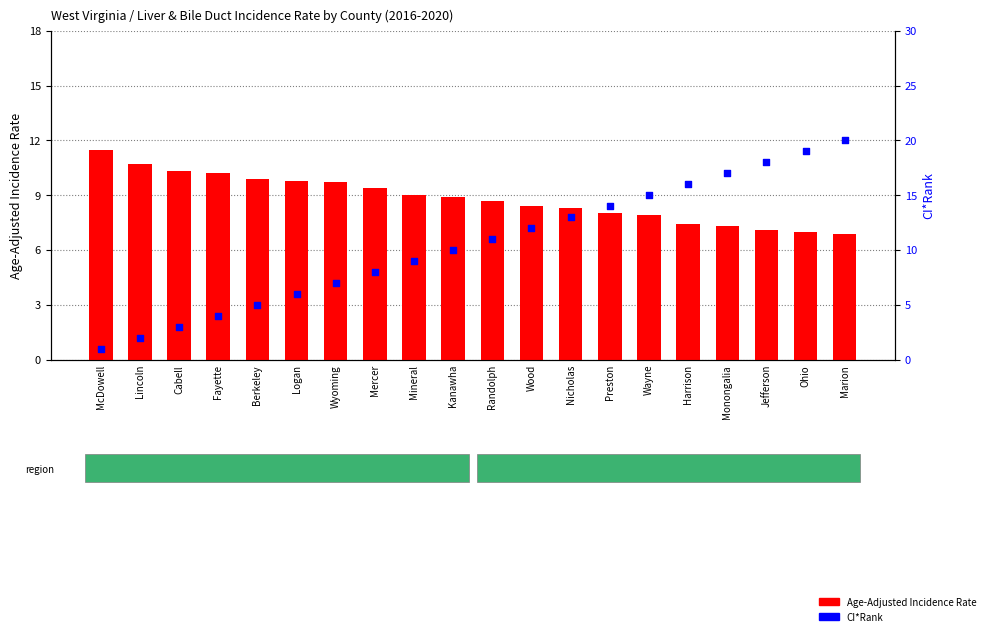

Is the value of Age-Adjusted Incidence Rate at Wayne greater than the value of CI*Rank at Mineral?

No